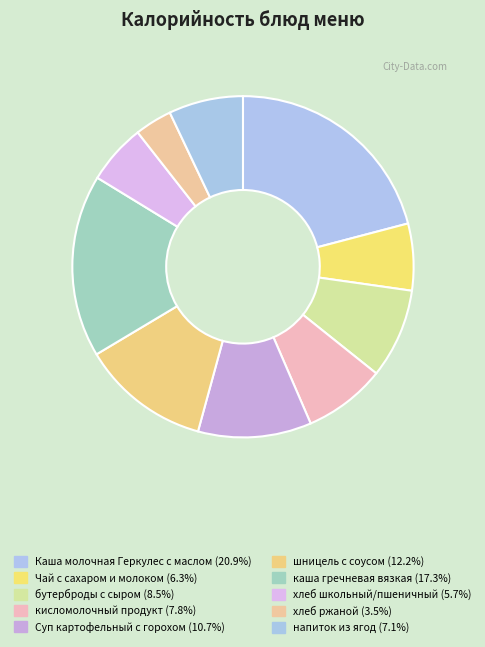

What is the largest slice in the pie chart?

Каша молочная Геркулес с маслом